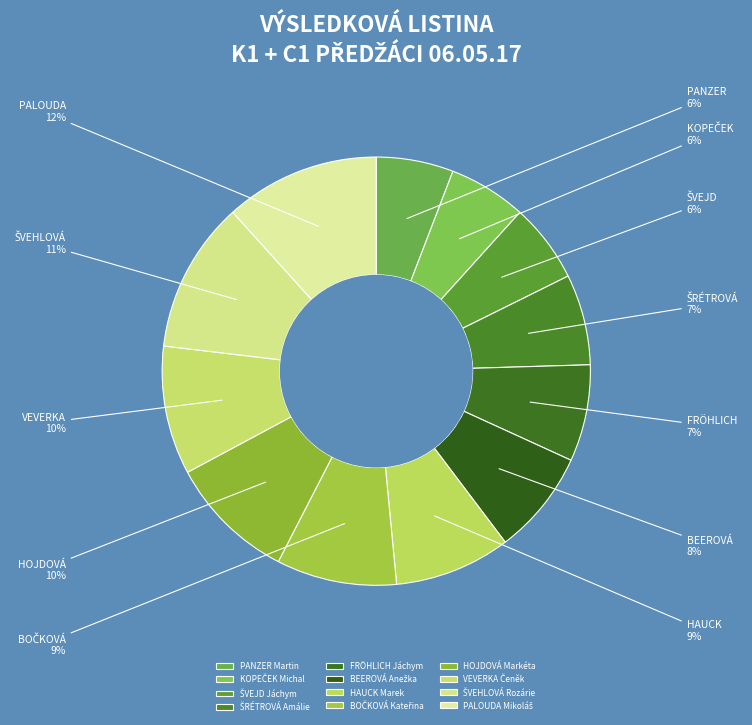

The PANZER Martin slice represents 6% of the pie. True or false?

True